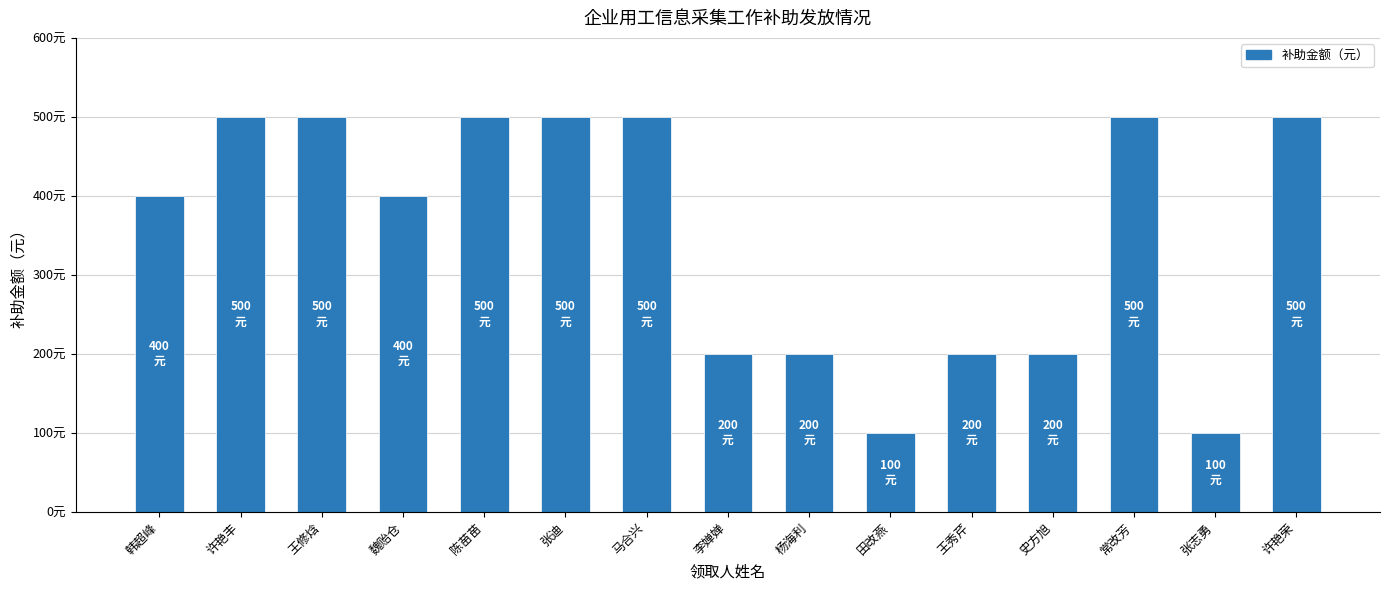

Are the bars horizontal?

No